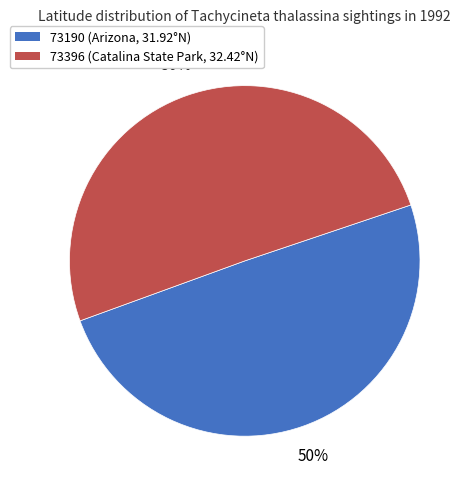

What percentage is the 73396 slice, to the nearest percent?

50%